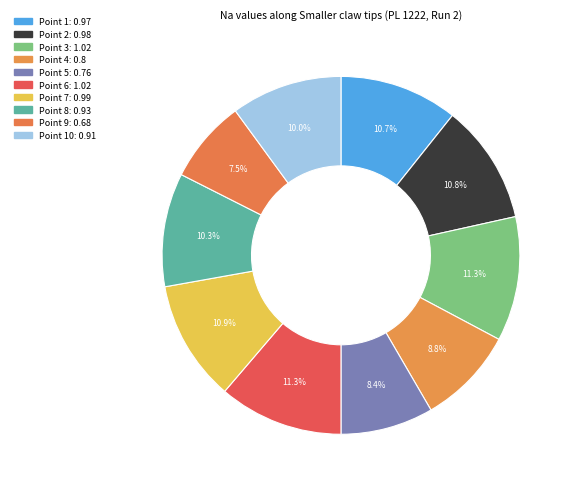

Rank the categories by value from lowest to highest.

9, 5, 4, 10, 8, 1, 2, 7, 3, 6